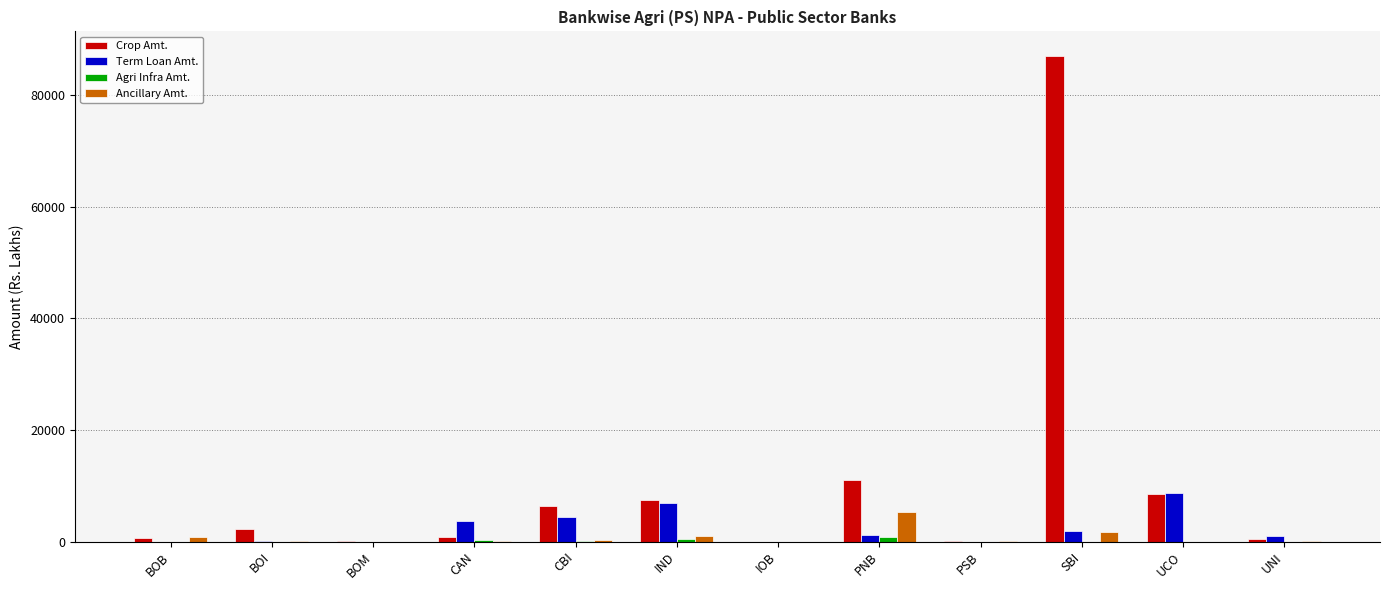

What is the total value across all series at CAN?

4701.4